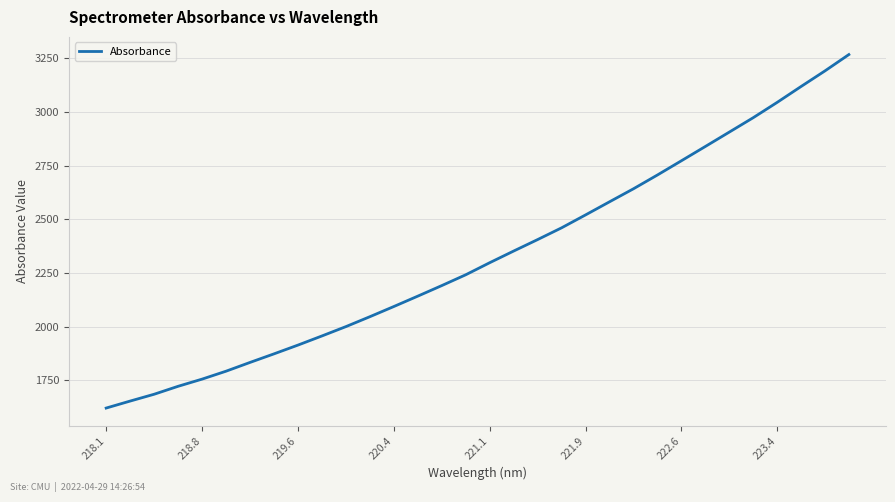

Reading left to right, extract all data points from this chart.

1620.5	1653.1	1684.9	1721.9	1755.3	1792.3	1833.1	1873.0	1913.9	1956.4	1999.9	2046.1	2093.5	2141.9	2191.0	2241.3	2297.5	2351.8	2405.2	2459.9	2520.0	2581.0	2641.6	2705.8	2772.0	2838.4	2905.4	2972.5	3043.8	3117.8	3190.6	3266.7